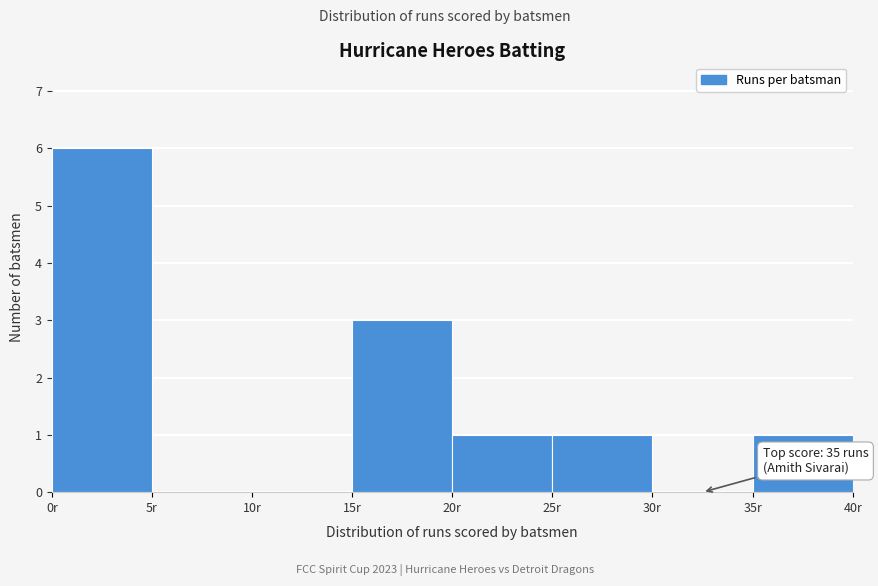

Over which range of the x-axis is the bar tallest?

0 to 5